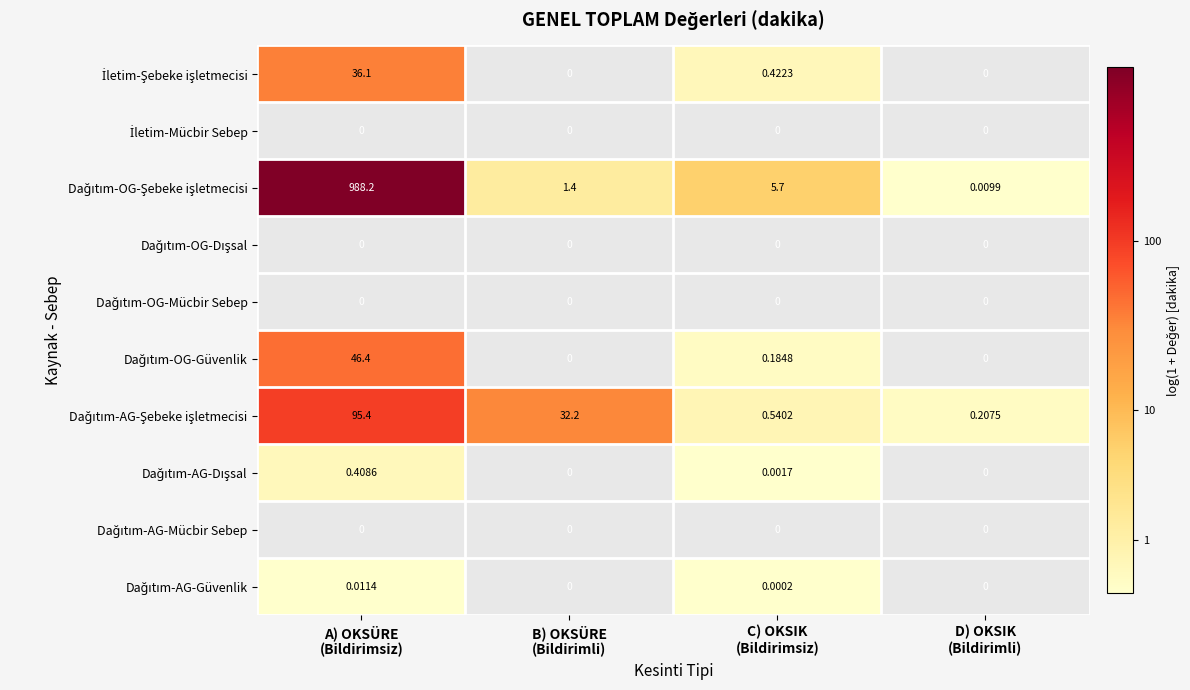

The Dağıtım-OG-Şebeke işletmecisi series shows 1.9 at C) OKSIK (Bildirimsiz). True or false?

True